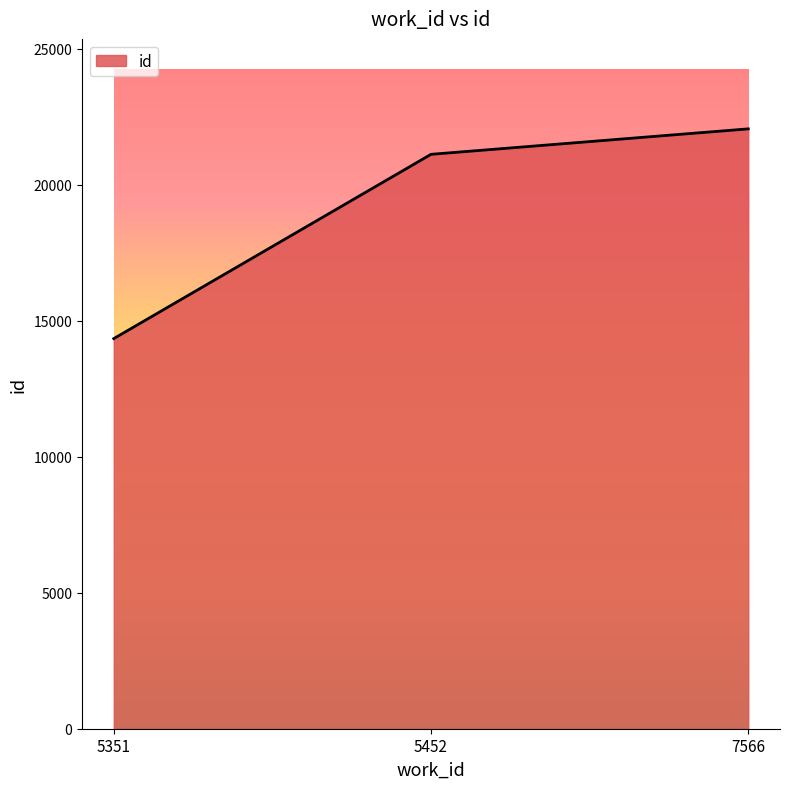

Does the chart display data point markers on the line(s)?

No